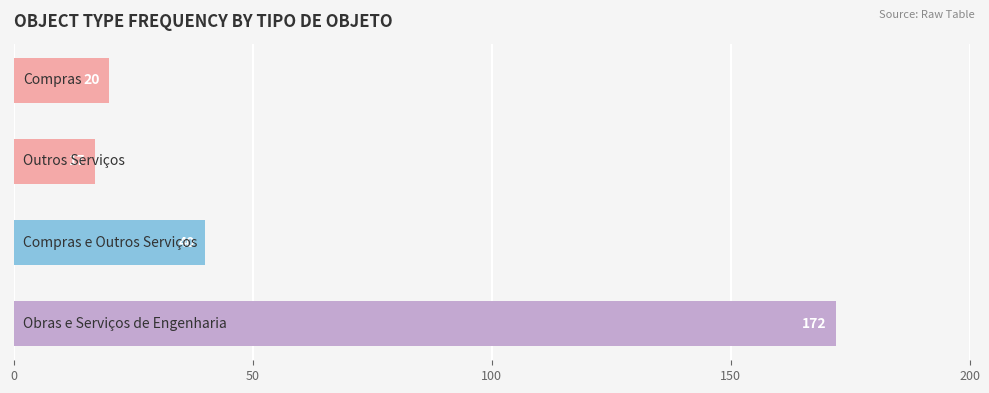

What is the value of the 2nd bar from the top?

17